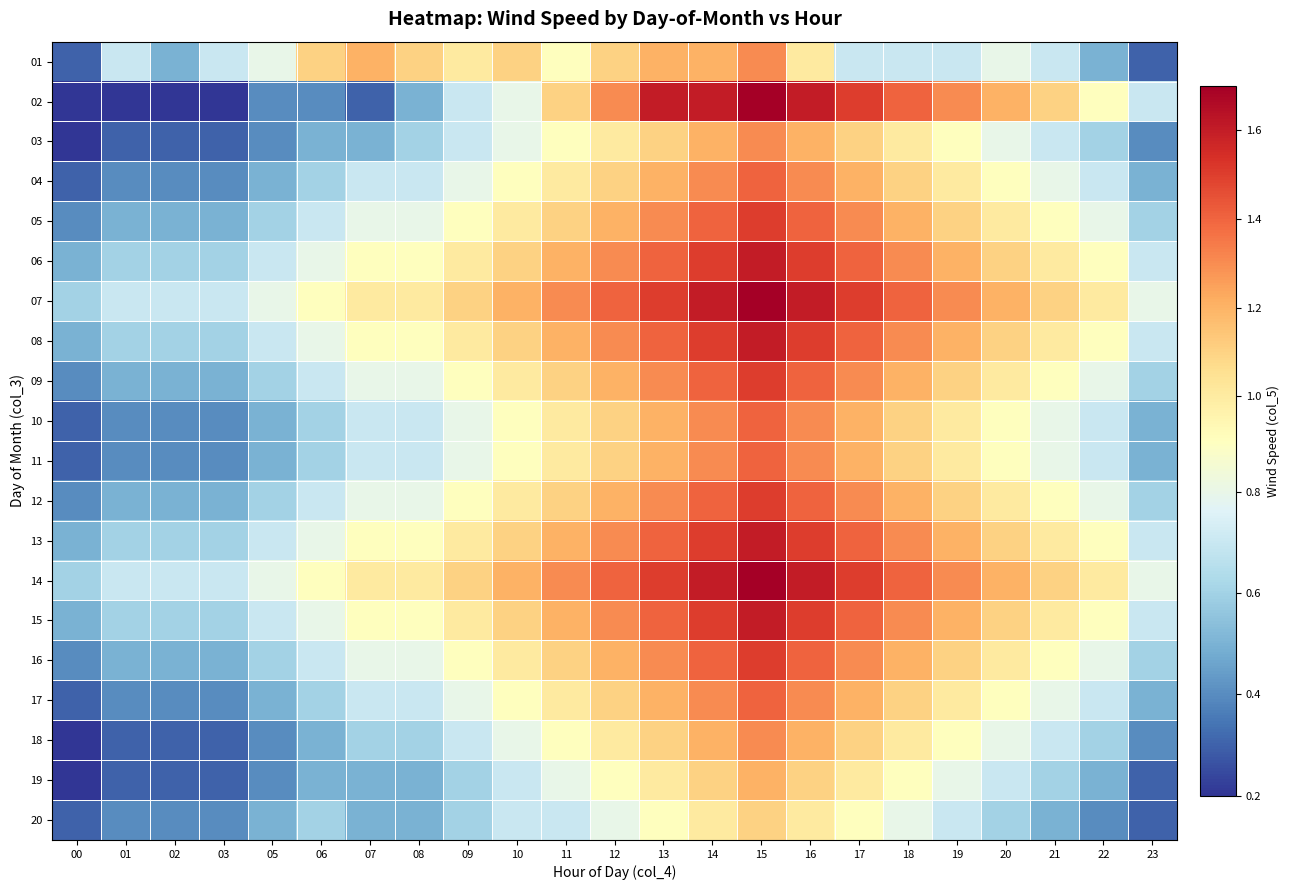

Reading left to right, extract all data points from this chart.

01: 00=0.3	01=0.7	02=0.5	03=0.7	05=0.8	06=1.1	07=1.2	08=1.1	09=1.0	10=1.1	11=0.9	12=1.1	13=1.2	14=1.2	15=1.3	16=1.0	17=0.7	18=0.7	19=0.7	20=0.8	21=0.7	22=0.5	23=0.3
02: 00=0.2	01=0.2	02=0.2	03=0.2	05=0.4	06=0.4	07=0.3	08=0.5	09=0.7	10=0.8	11=1.1	12=1.3	13=1.6	14=1.6	15=1.7	16=1.6	17=1.5	18=1.4	19=1.3	20=1.2	21=1.1	22=0.9	23=0.7
03: 00=0.2	01=0.3	02=0.3	03=0.3	05=0.4	06=0.5	07=0.5	08=0.6	09=0.7	10=0.8	11=0.9	12=1.0	13=1.1	14=1.2	15=1.3	16=1.2	17=1.1	18=1.0	19=0.9	20=0.8	21=0.7	22=0.6	23=0.4
04: 00=0.3	01=0.4	02=0.4	03=0.4	05=0.5	06=0.6	07=0.7	08=0.7	09=0.8	10=0.9	11=1.0	12=1.1	13=1.2	14=1.3	15=1.4	16=1.3	17=1.2	18=1.1	19=1.0	20=0.9	21=0.8	22=0.7	23=0.5
05: 00=0.4	01=0.5	02=0.5	03=0.5	05=0.6	06=0.7	07=0.8	08=0.8	09=0.9	10=1.0	11=1.1	12=1.2	13=1.3	14=1.4	15=1.5	16=1.4	17=1.3	18=1.2	19=1.1	20=1.0	21=0.9	22=0.8	23=0.6
06: 00=0.5	01=0.6	02=0.6	03=0.6	05=0.7	06=0.8	07=0.9	08=0.9	09=1.0	10=1.1	11=1.2	12=1.3	13=1.4	14=1.5	15=1.6	16=1.5	17=1.4	18=1.3	19=1.2	20=1.1	21=1.0	22=0.9	23=0.7
07: 00=0.6	01=0.7	02=0.7	03=0.7	05=0.8	06=0.9	07=1.0	08=1.0	09=1.1	10=1.2	11=1.3	12=1.4	13=1.5	14=1.6	15=1.7	16=1.6	17=1.5	18=1.4	19=1.3	20=1.2	21=1.1	22=1.0	23=0.8
08: 00=0.5	01=0.6	02=0.6	03=0.6	05=0.7	06=0.8	07=0.9	08=0.9	09=1.0	10=1.1	11=1.2	12=1.3	13=1.4	14=1.5	15=1.6	16=1.5	17=1.4	18=1.3	19=1.2	20=1.1	21=1.0	22=0.9	23=0.7
09: 00=0.4	01=0.5	02=0.5	03=0.5	05=0.6	06=0.7	07=0.8	08=0.8	09=0.9	10=1.0	11=1.1	12=1.2	13=1.3	14=1.4	15=1.5	16=1.4	17=1.3	18=1.2	19=1.1	20=1.0	21=0.9	22=0.8	23=0.6
10: 00=0.3	01=0.4	02=0.4	03=0.4	05=0.5	06=0.6	07=0.7	08=0.7	09=0.8	10=0.9	11=1.0	12=1.1	13=1.2	14=1.3	15=1.4	16=1.3	17=1.2	18=1.1	19=1.0	20=0.9	21=0.8	22=0.7	23=0.5
11: 00=0.3	01=0.4	02=0.4	03=0.4	05=0.5	06=0.6	07=0.7	08=0.7	09=0.8	10=0.9	11=1.0	12=1.1	13=1.2	14=1.3	15=1.4	16=1.3	17=1.2	18=1.1	19=1.0	20=0.9	21=0.8	22=0.7	23=0.5
12: 00=0.4	01=0.5	02=0.5	03=0.5	05=0.6	06=0.7	07=0.8	08=0.8	09=0.9	10=1.0	11=1.1	12=1.2	13=1.3	14=1.4	15=1.5	16=1.4	17=1.3	18=1.2	19=1.1	20=1.0	21=0.9	22=0.8	23=0.6
13: 00=0.5	01=0.6	02=0.6	03=0.6	05=0.7	06=0.8	07=0.9	08=0.9	09=1.0	10=1.1	11=1.2	12=1.3	13=1.4	14=1.5	15=1.6	16=1.5	17=1.4	18=1.3	19=1.2	20=1.1	21=1.0	22=0.9	23=0.7
14: 00=0.6	01=0.7	02=0.7	03=0.7	05=0.8	06=0.9	07=1.0	08=1.0	09=1.1	10=1.2	11=1.3	12=1.4	13=1.5	14=1.6	15=1.7	16=1.6	17=1.5	18=1.4	19=1.3	20=1.2	21=1.1	22=1.0	23=0.8
15: 00=0.5	01=0.6	02=0.6	03=0.6	05=0.7	06=0.8	07=0.9	08=0.9	09=1.0	10=1.1	11=1.2	12=1.3	13=1.4	14=1.5	15=1.6	16=1.5	17=1.4	18=1.3	19=1.2	20=1.1	21=1.0	22=0.9	23=0.7
16: 00=0.4	01=0.5	02=0.5	03=0.5	05=0.6	06=0.7	07=0.8	08=0.8	09=0.9	10=1.0	11=1.1	12=1.2	13=1.3	14=1.4	15=1.5	16=1.4	17=1.3	18=1.2	19=1.1	20=1.0	21=0.9	22=0.8	23=0.6
17: 00=0.3	01=0.4	02=0.4	03=0.4	05=0.5	06=0.6	07=0.7	08=0.7	09=0.8	10=0.9	11=1.0	12=1.1	13=1.2	14=1.3	15=1.4	16=1.3	17=1.2	18=1.1	19=1.0	20=0.9	21=0.8	22=0.7	23=0.5
18: 00=0.2	01=0.3	02=0.3	03=0.3	05=0.4	06=0.5	07=0.6	08=0.6	09=0.7	10=0.8	11=0.9	12=1.0	13=1.1	14=1.2	15=1.3	16=1.2	17=1.1	18=1.0	19=0.9	20=0.8	21=0.7	22=0.6	23=0.4
19: 00=0.2	01=0.3	02=0.3	03=0.3	05=0.4	06=0.5	07=0.5	08=0.5	09=0.6	10=0.7	11=0.8	12=0.9	13=1.0	14=1.1	15=1.2	16=1.1	17=1.0	18=0.9	19=0.8	20=0.7	21=0.6	22=0.5	23=0.3
20: 00=0.3	01=0.4	02=0.4	03=0.4	05=0.5	06=0.6	07=0.5	08=0.5	09=0.6	10=0.7	11=0.7	12=0.8	13=0.9	14=1.0	15=1.1	16=1.0	17=0.9	18=0.8	19=0.7	20=0.6	21=0.5	22=0.4	23=0.3